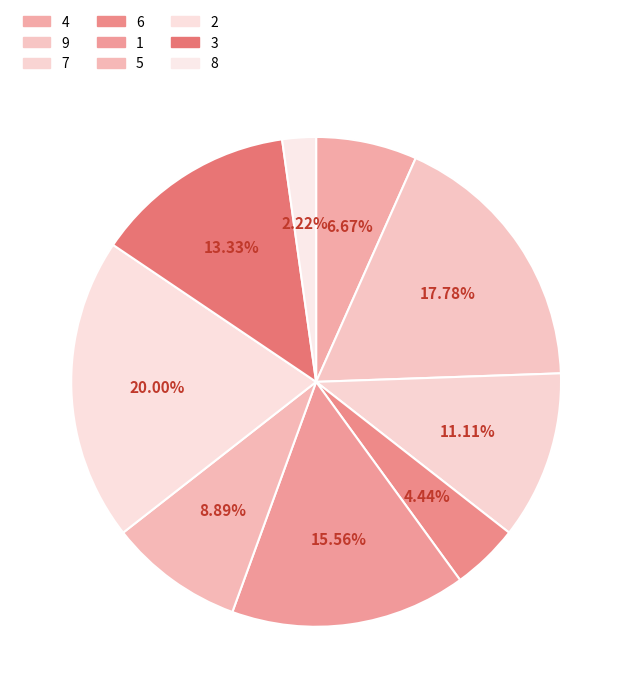

True or false: 2 accounts for 18% of the total.

False